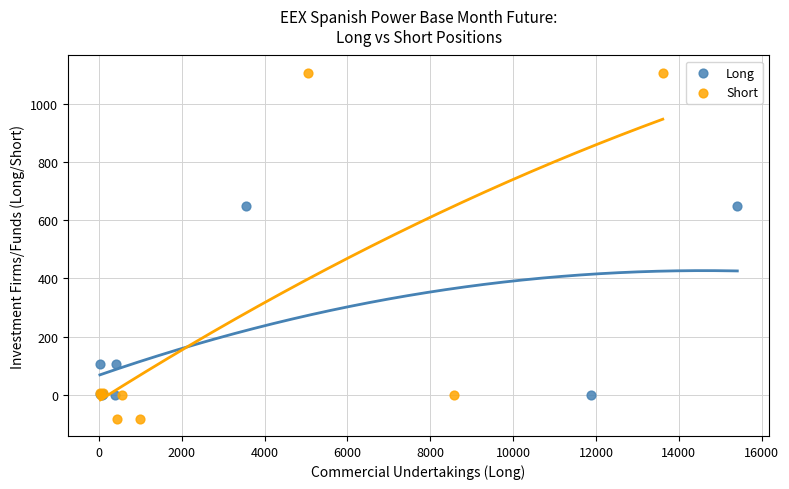

Which series reaches the minimum Y coordinate?

Short